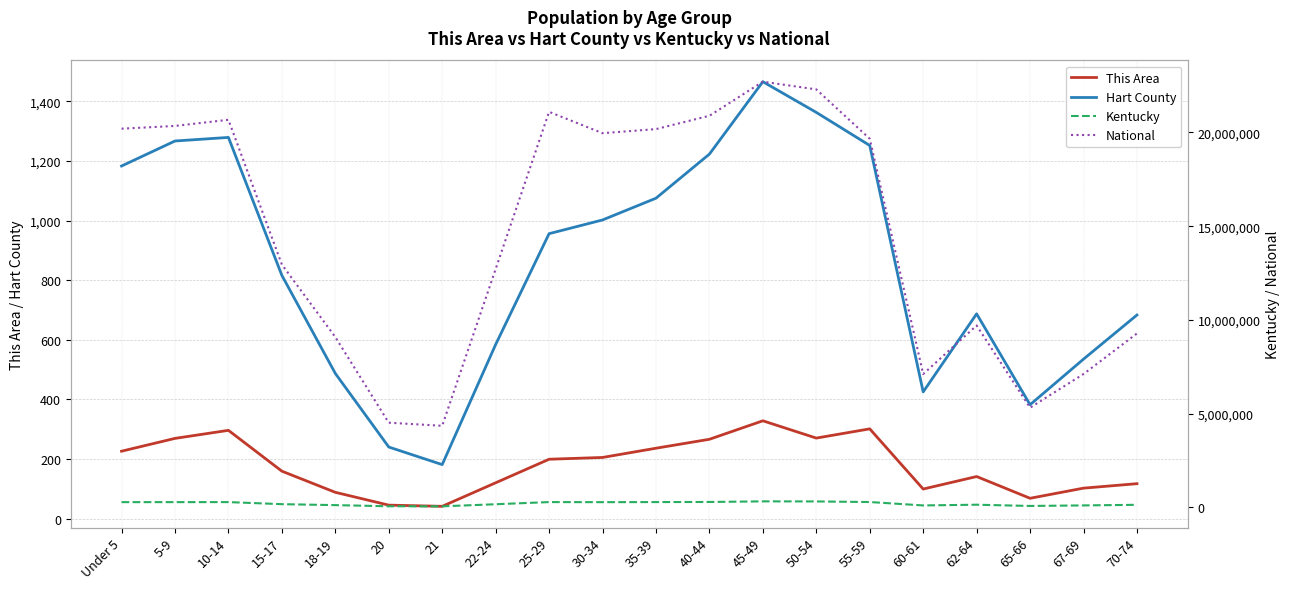

What are all the series names shown in the legend?

This Area, Hart County, Kentucky, National